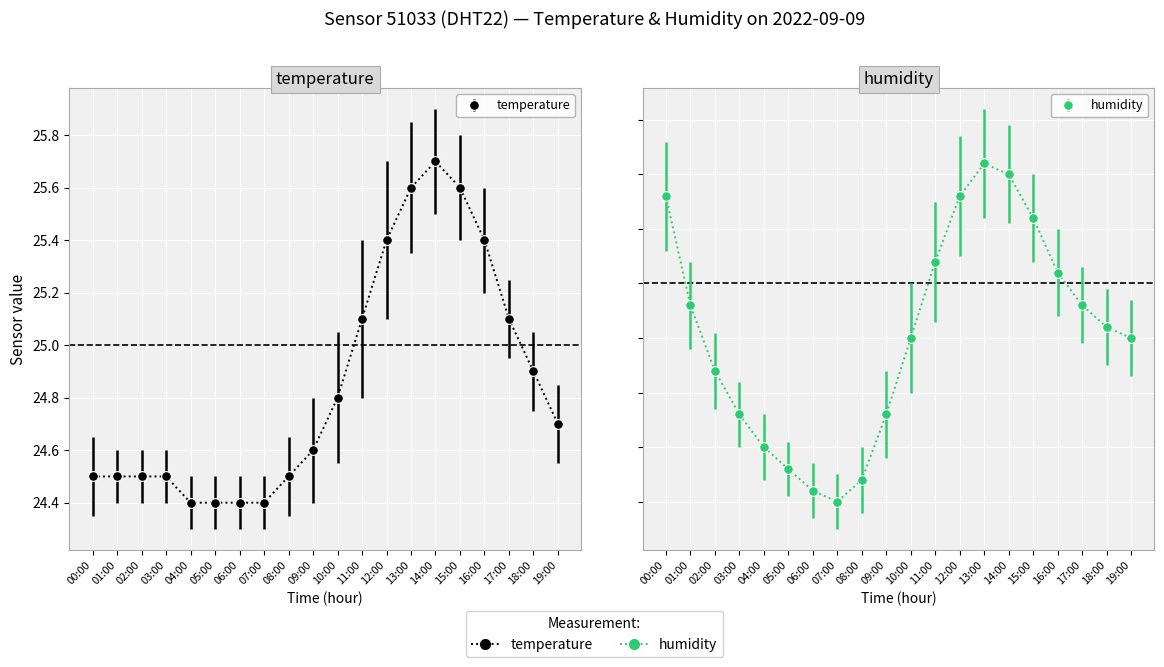

The value of humidity at 14:00 is 68.0. True or false?

True